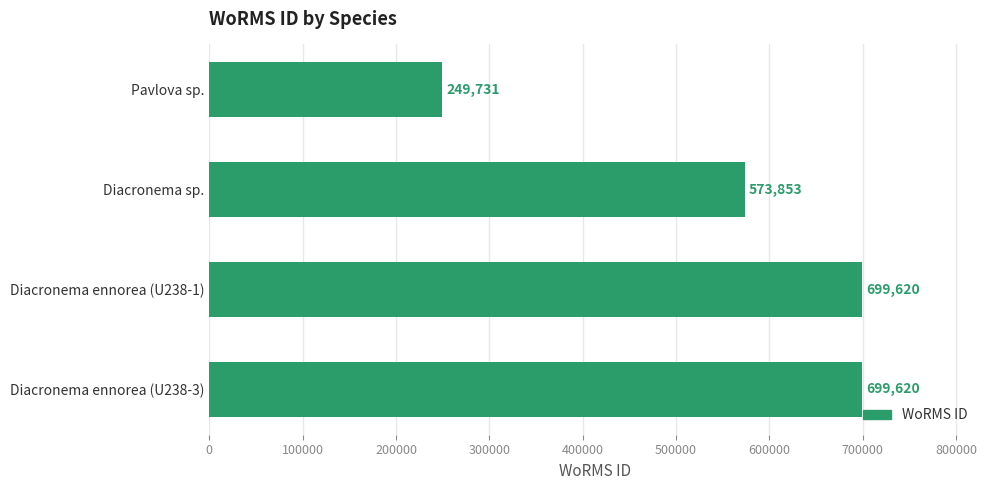

Reading top to bottom, transcribe all the data shown in this chart.

Pavlova sp.=249731	Diacronema sp.=573853	Diacronema ennorea (U238-1)=699620	Diacronema ennorea (U238-3)=699620